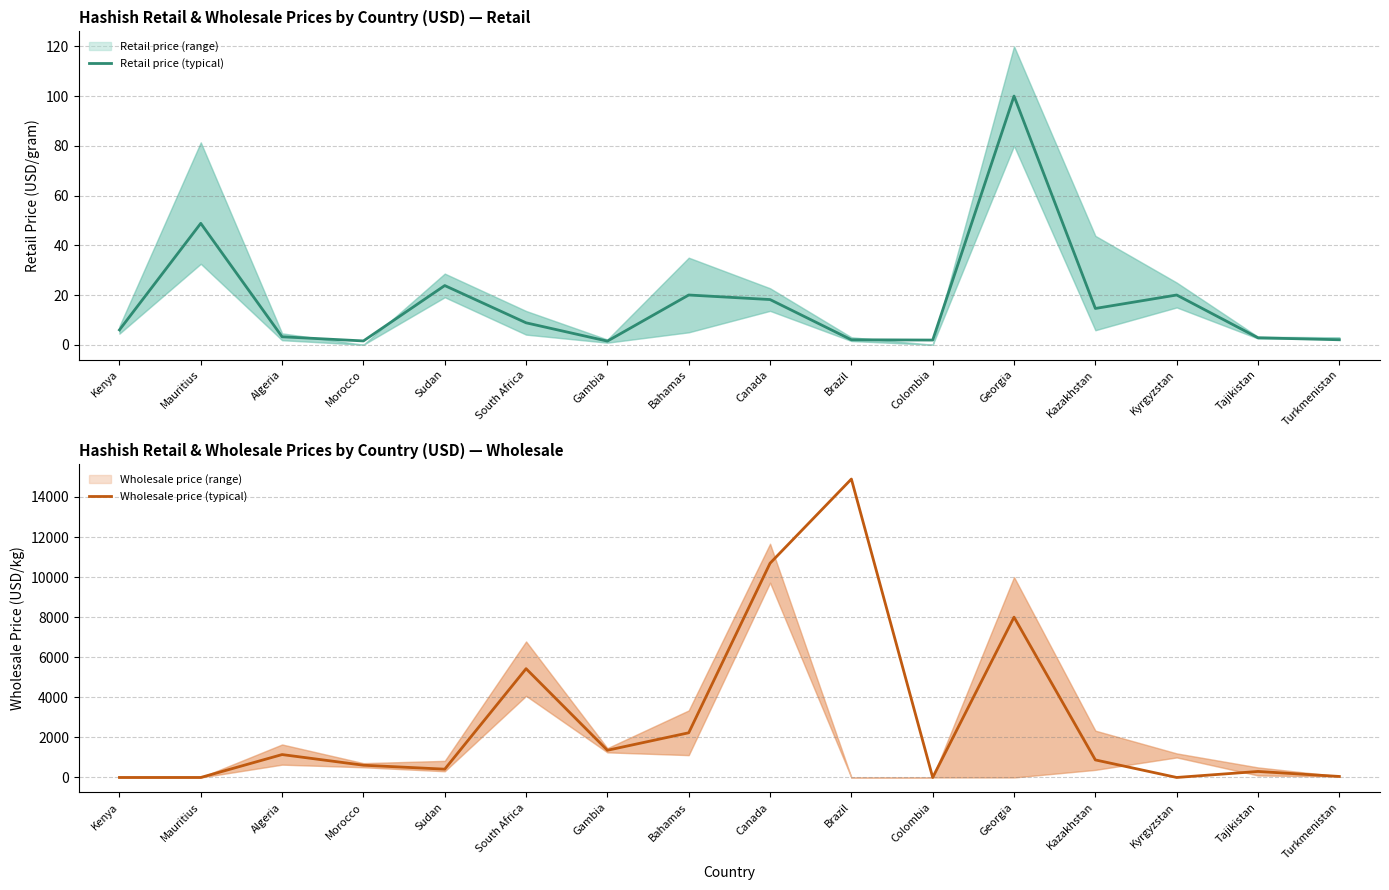

What is the sum of all Wholesale price (typical) values?

45991.7